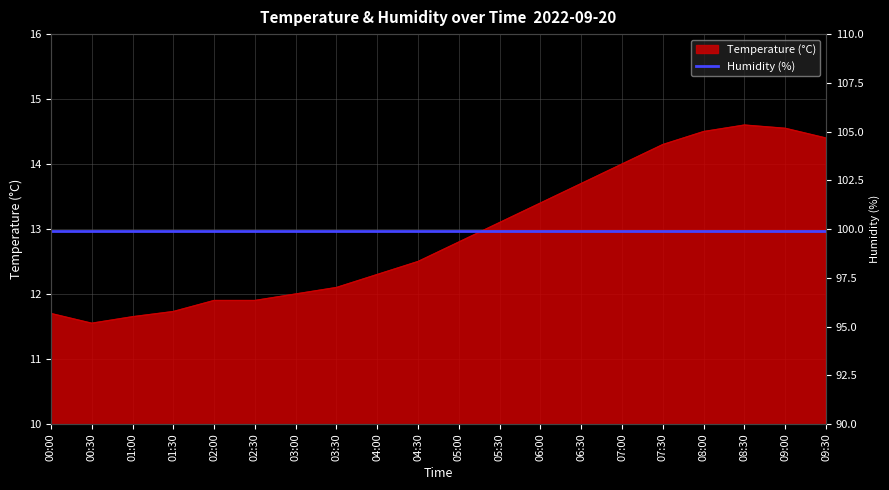

What is the difference between the maximum and minimum values?

3.0